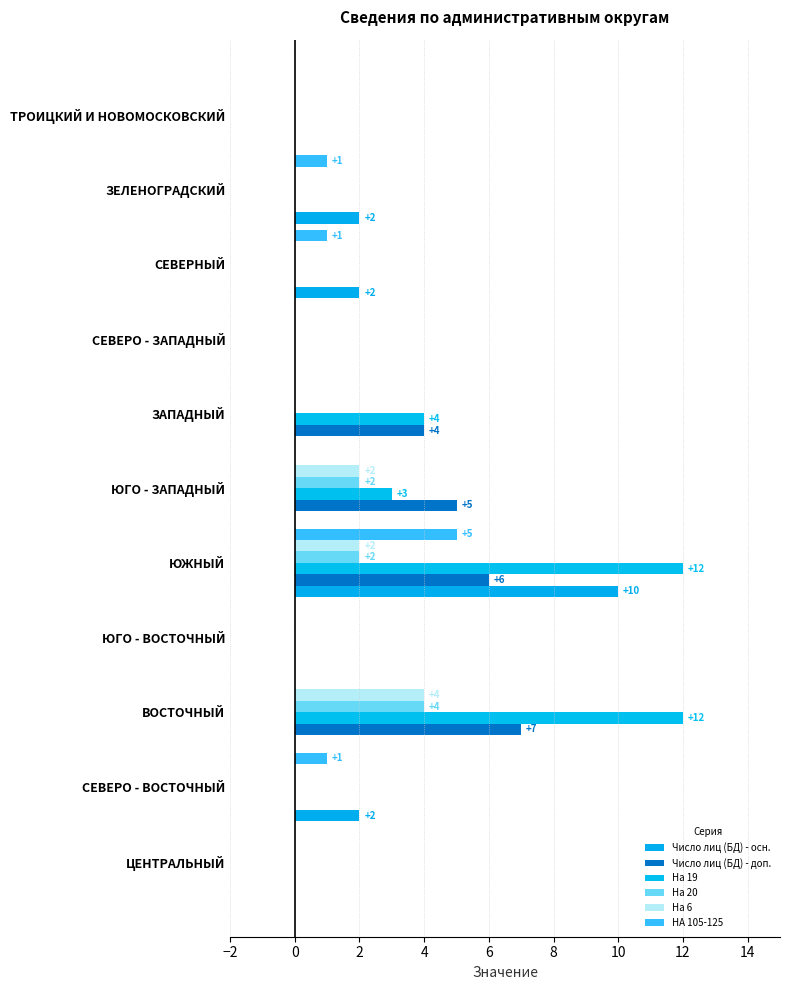

At how many categories does at least one series exceed 4?

3